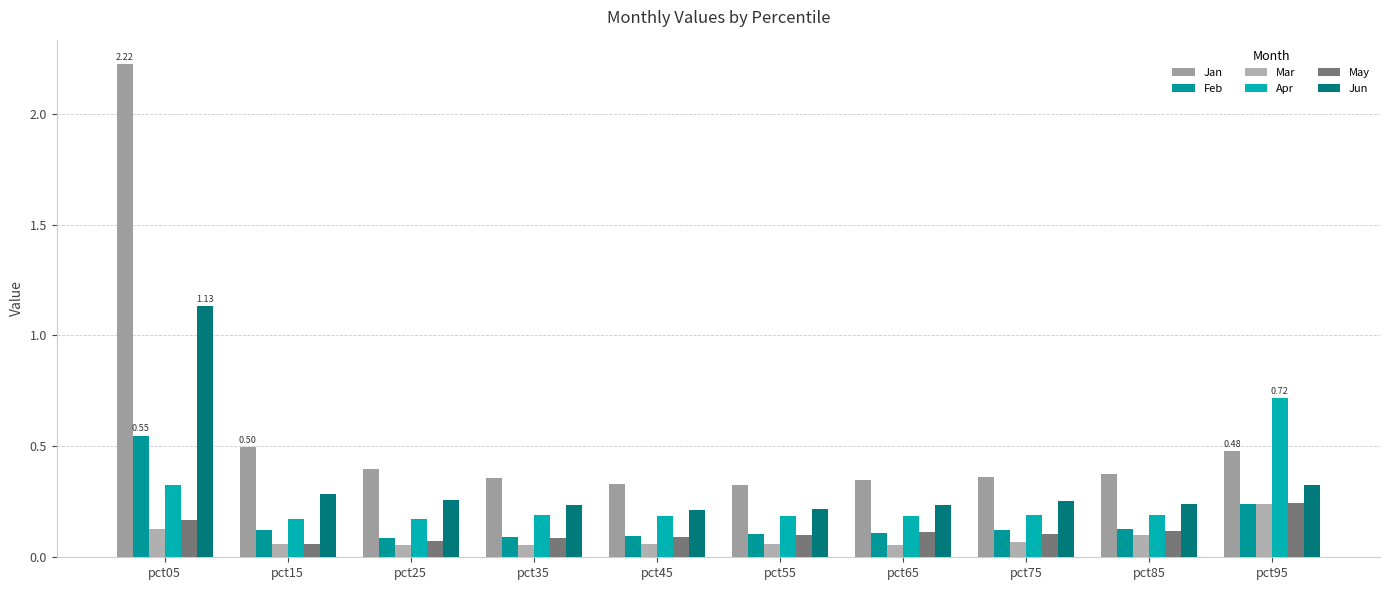

Reading right to left, list all the values displayed in this chart.

Jan: pct95=0.5	pct85=0.4	pct75=0.4	pct65=0.3	pct55=0.3	pct45=0.3	pct35=0.4	pct25=0.4	pct15=0.5	pct05=2.2
Feb: pct95=0.2	pct85=0.1	pct75=0.1	pct65=0.1	pct55=0.1	pct45=0.1	pct35=0.1	pct25=0.1	pct15=0.1	pct05=0.5
Mar: pct95=0.2	pct85=0.1	pct75=0.1	pct65=0.1	pct55=0.1	pct45=0.1	pct35=0.1	pct25=0.1	pct15=0.1	pct05=0.1
Apr: pct95=0.7	pct85=0.2	pct75=0.2	pct65=0.2	pct55=0.2	pct45=0.2	pct35=0.2	pct25=0.2	pct15=0.2	pct05=0.3
May: pct95=0.2	pct85=0.1	pct75=0.1	pct65=0.1	pct55=0.1	pct45=0.1	pct35=0.1	pct25=0.1	pct15=0.1	pct05=0.2
Jun: pct95=0.3	pct85=0.2	pct75=0.3	pct65=0.2	pct55=0.2	pct45=0.2	pct35=0.2	pct25=0.3	pct15=0.3	pct05=1.1